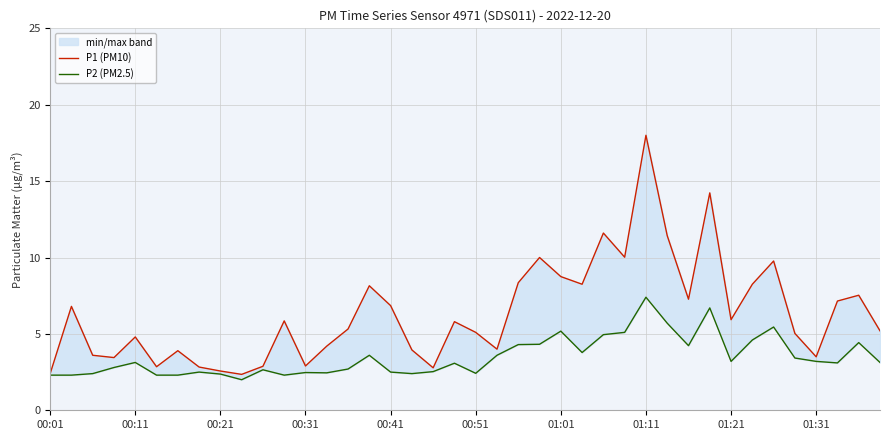

Between 24 and 38, which series saw the biggest shift?

P1 (PM10)